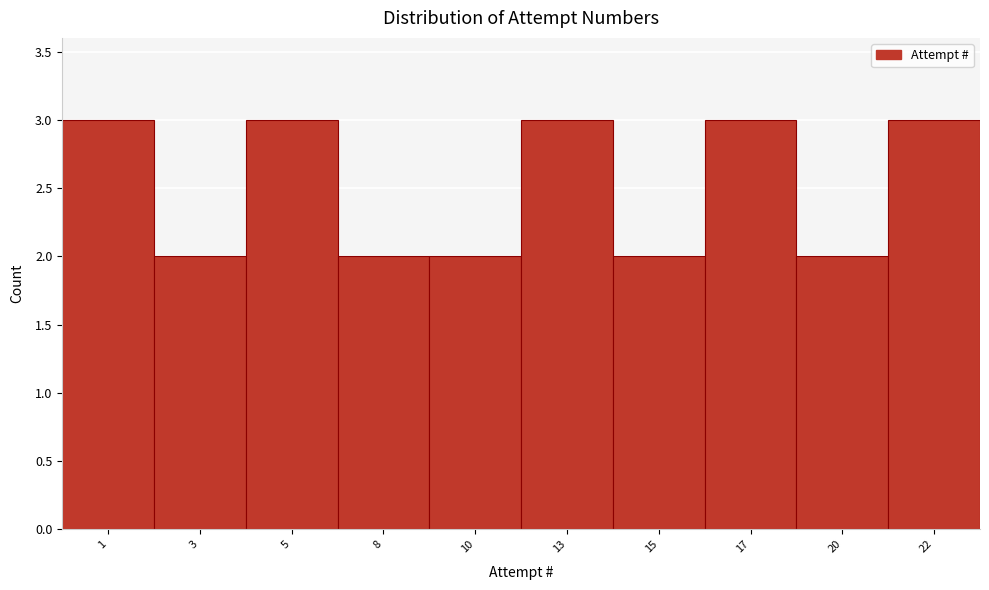

Reading left to right, what are all the values shown in this chart?

1=3	3=2	5=3	8=2	10=2	13=3	15=2	17=3	20=2	22=3